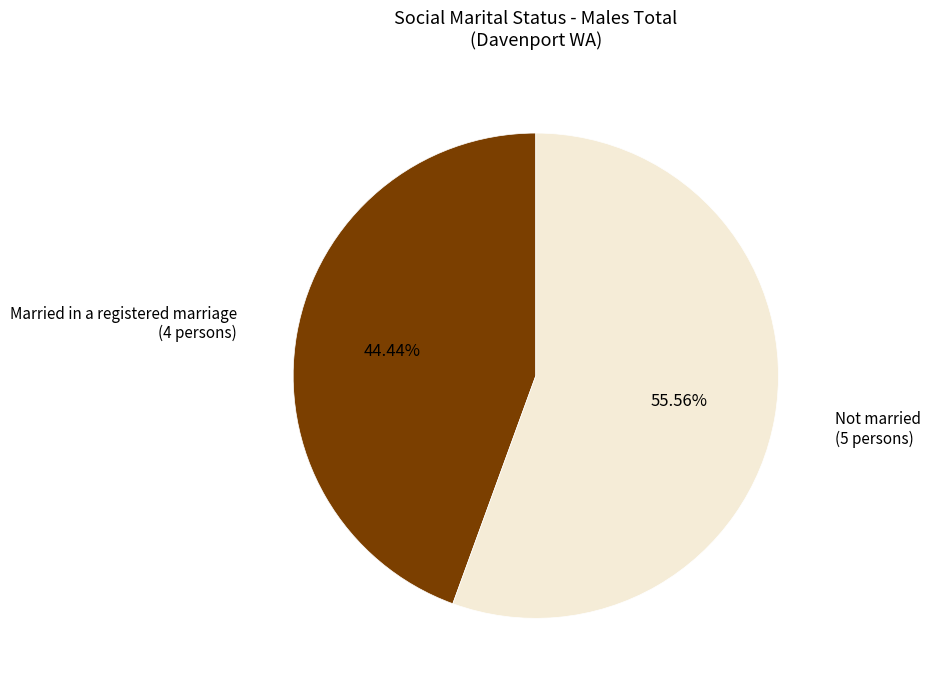

How many slices are in this pie chart?

2